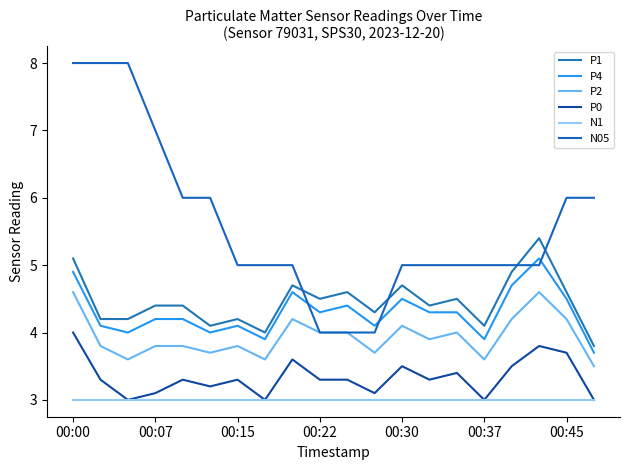

What is the difference between the second highest and second lowest values in the P4 series?

1.0